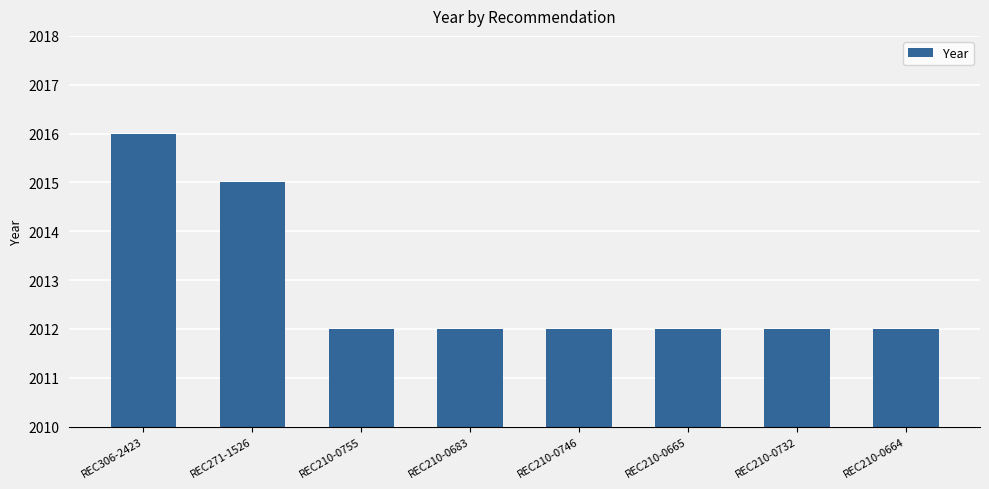

What is the difference between the maximum and minimum values?

4